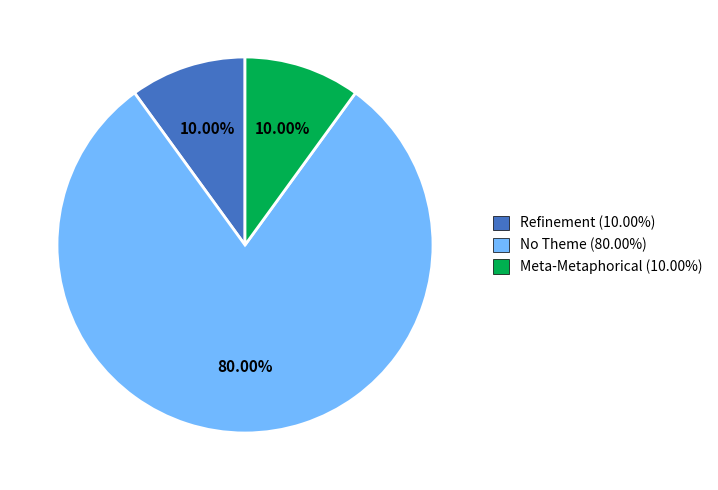

Between No Theme (80.00%) and Refinement (10.00%), which is larger?

No Theme (80.00%)